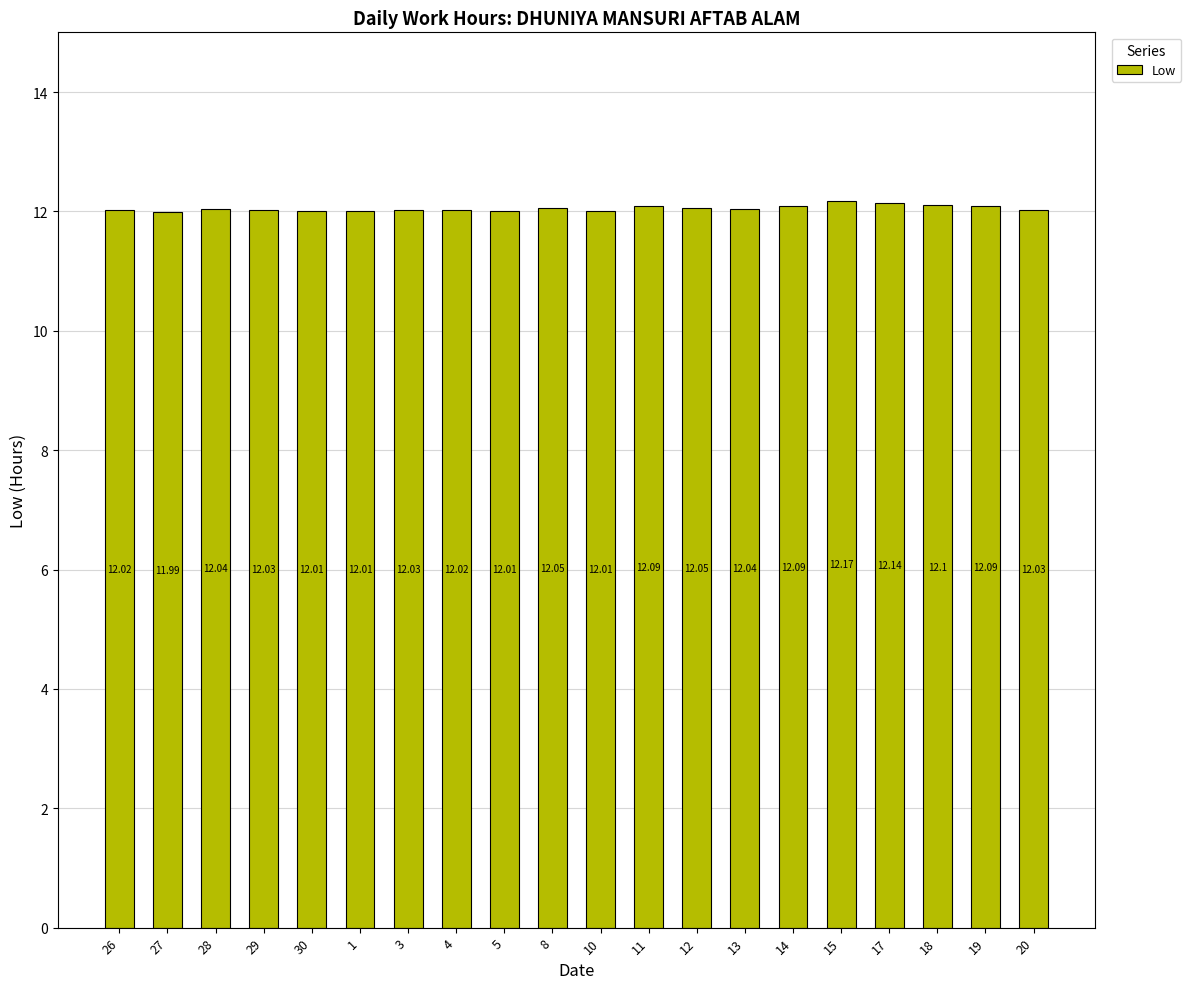

What is the change in value from 26 to 11?

+0.1